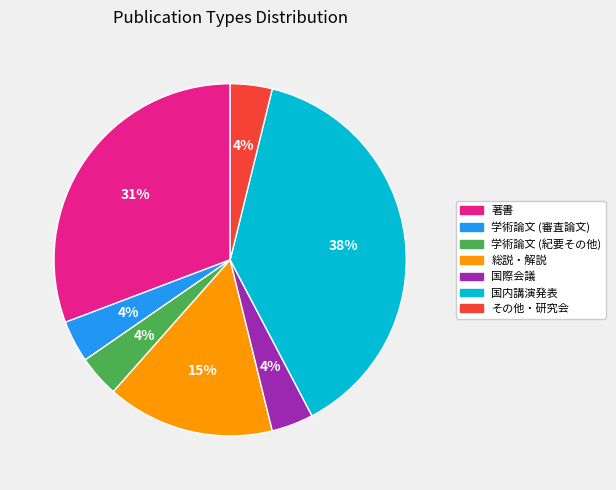

Is it true that 著書 is 25% of the pie?

False